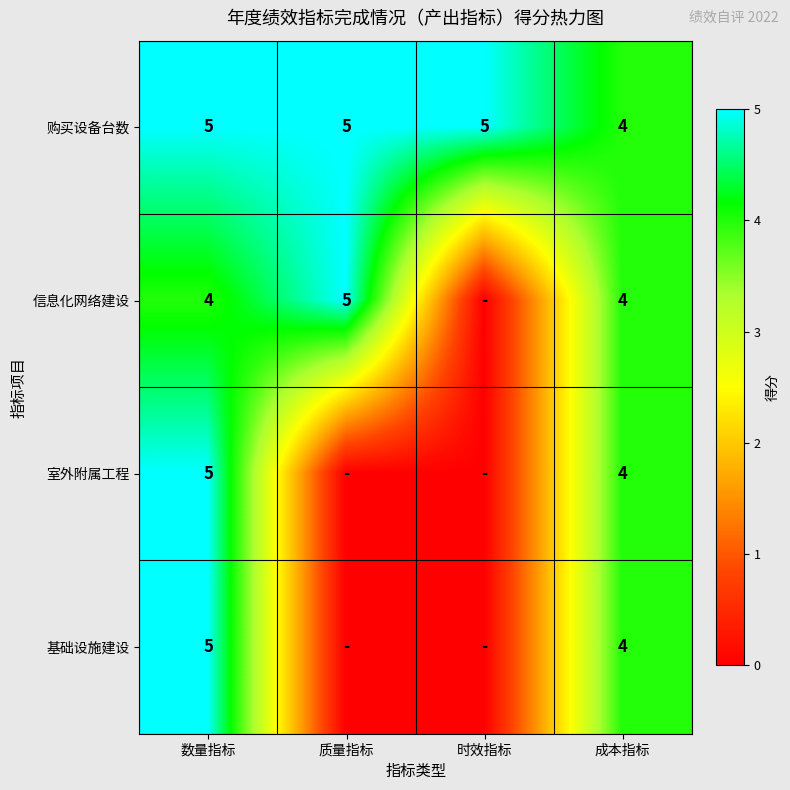

Between 成本指标 and 时效指标, which is larger?

时效指标